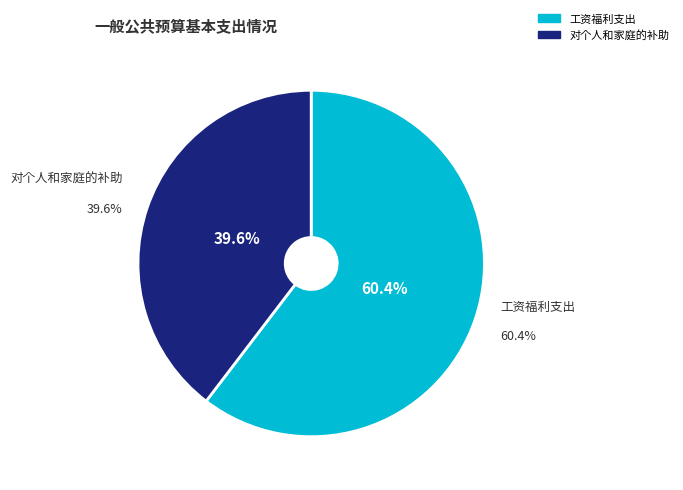

Between 对个人和家庭的补助 and 工资福利支出, which is larger?

工资福利支出